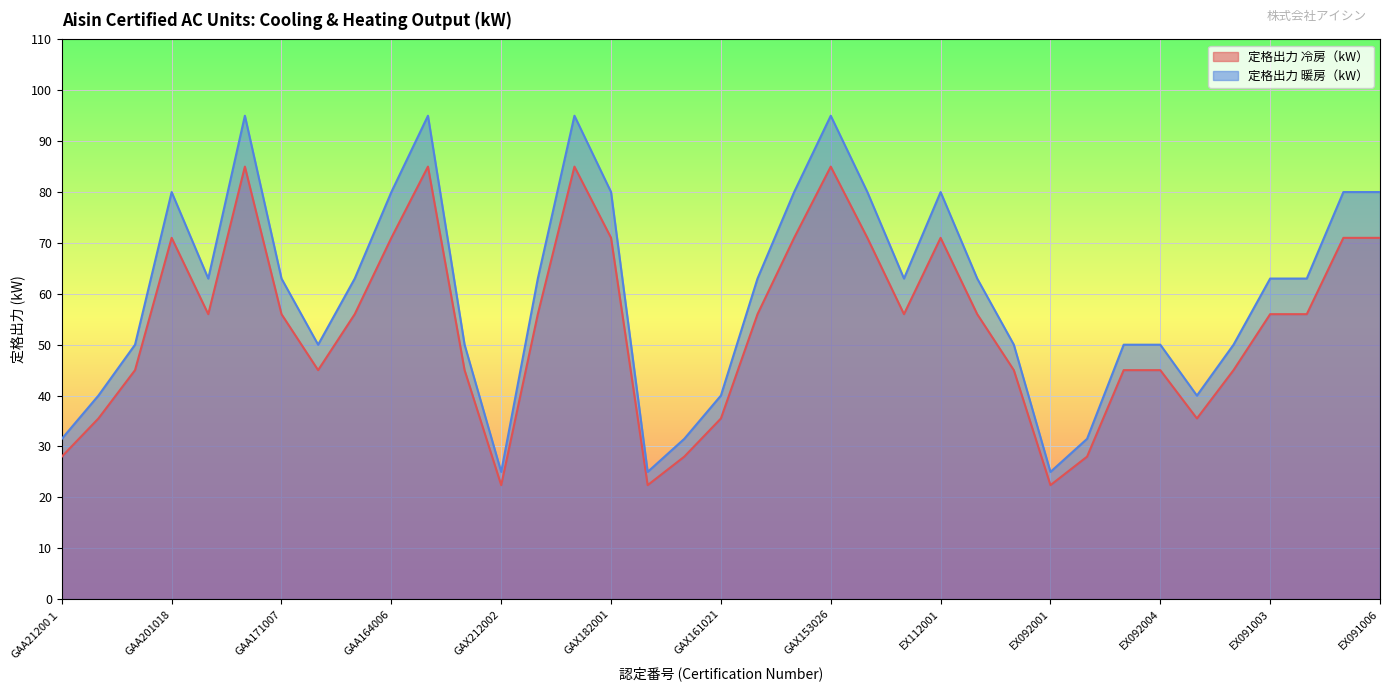

Rank the categories by 定格出力 暖房（kW） value from lowest to highest.

GAX212002, GAX161019, EX092001, GAA21200１, GAX161020, EX092002, GAA212002, GAX161021, EX091001, GAA201017, GAA164004, GAA161011, EX112003, EX092003, EX092004, EX091002, GAA182001, GAA171007, GAA164005, GAX201004, GAX153024, EX122002, EX112002, EX091003, EX091004, GAA201018, GAA164006, GAX182001, GAX153025, EX122001, EX112001, EX091005, EX091006, GAA182002, GAA163005, GAX201005, GAX153026